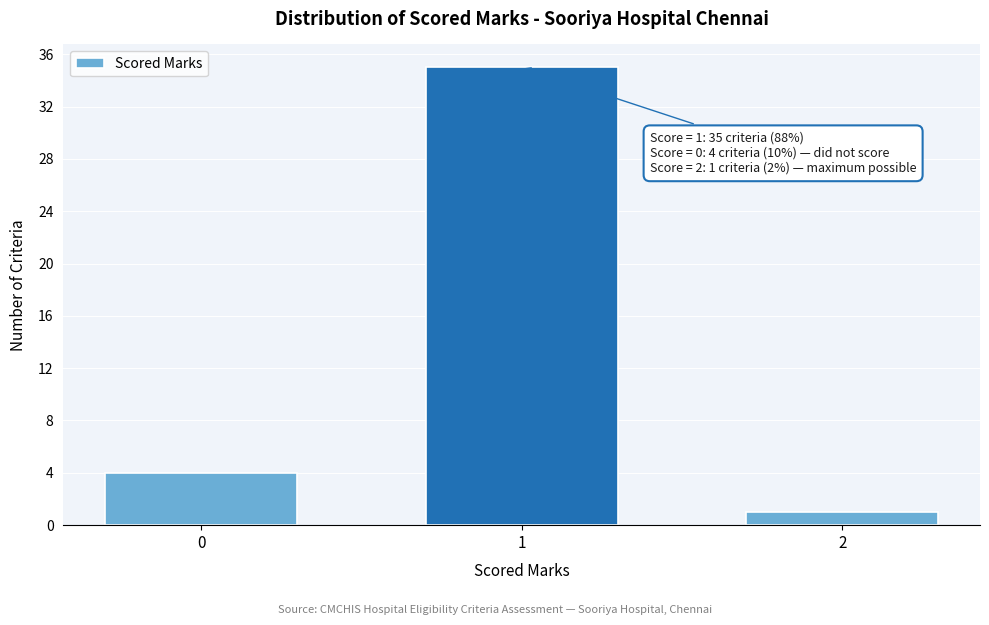

Reading right to left, list all the values displayed in this chart.

1	35	4